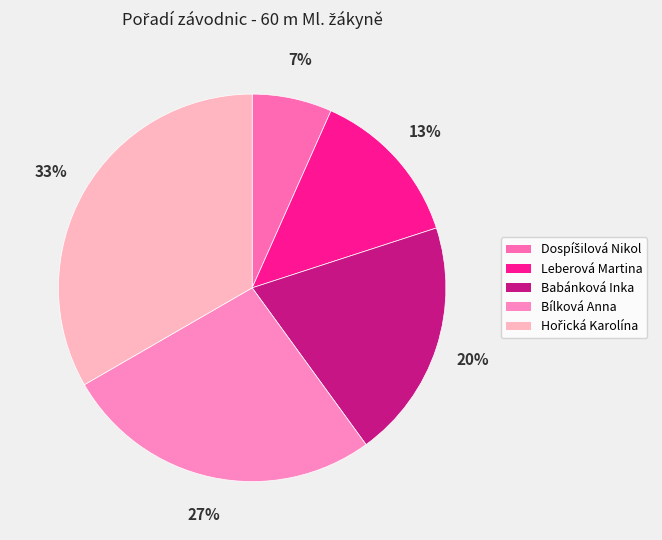

The Babánková Inka slice represents 20% of the pie. True or false?

True